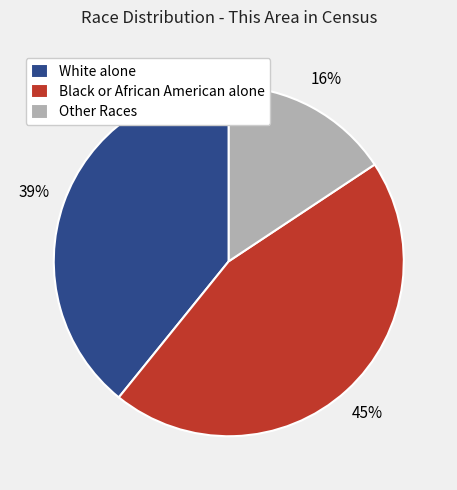

Does Black or African American alone represent more than half of the total?

No